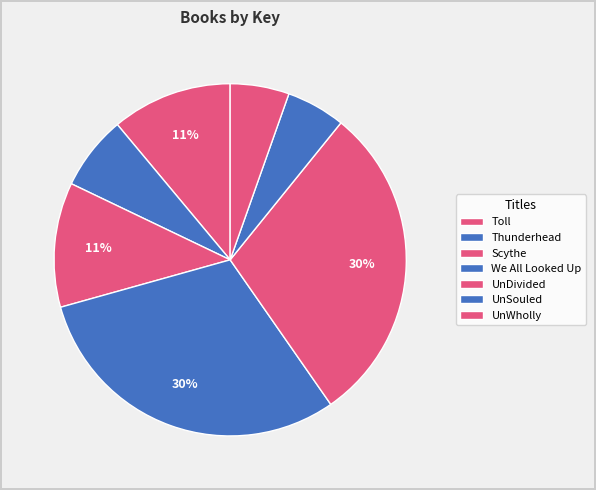

Do UnWholly and Thunderhead together represent more than half of the pie?

No